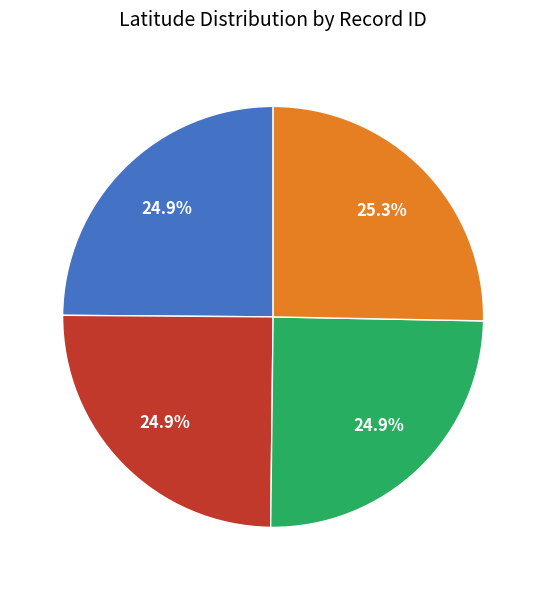

Does any single category account for the majority?

No